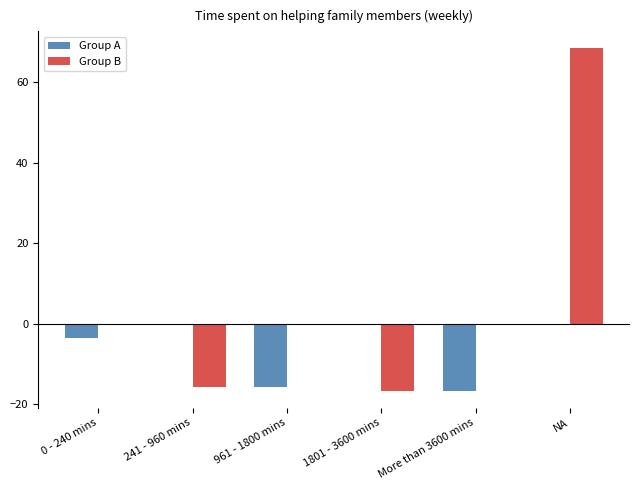

Between 0 - 240 mins and More than 3600 mins, which series saw the biggest shift?

Group A